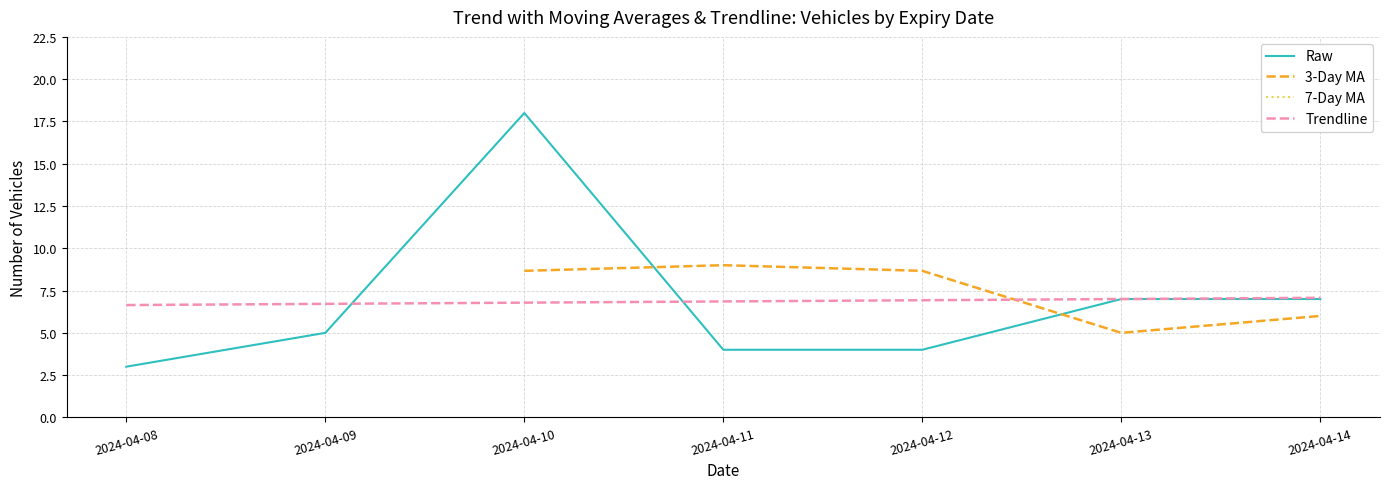

How many interior local valleys does the 3-Day MA series have?

1